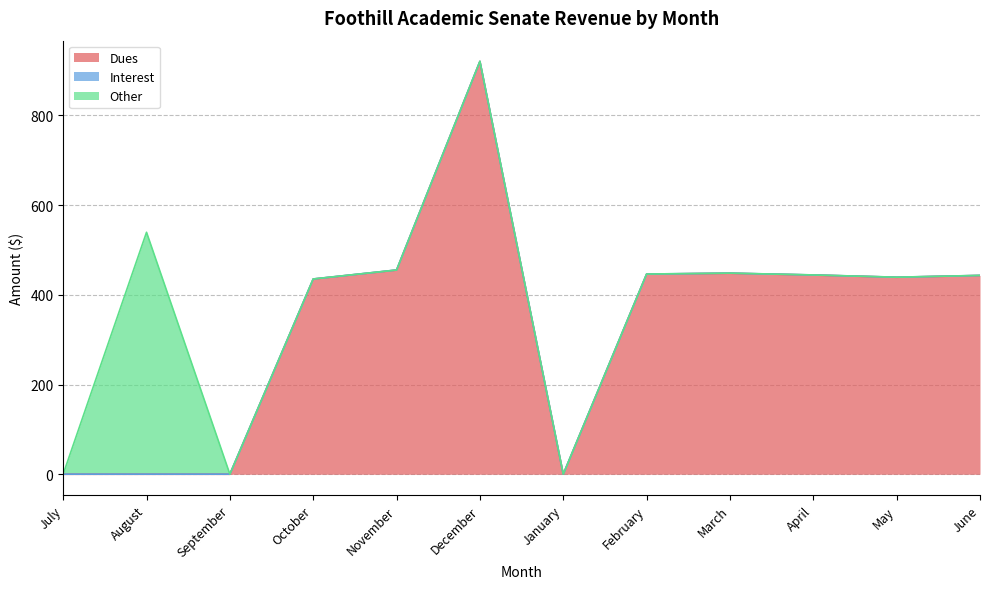

What is the difference between the second highest and second lowest values in the Dues series?

455.0